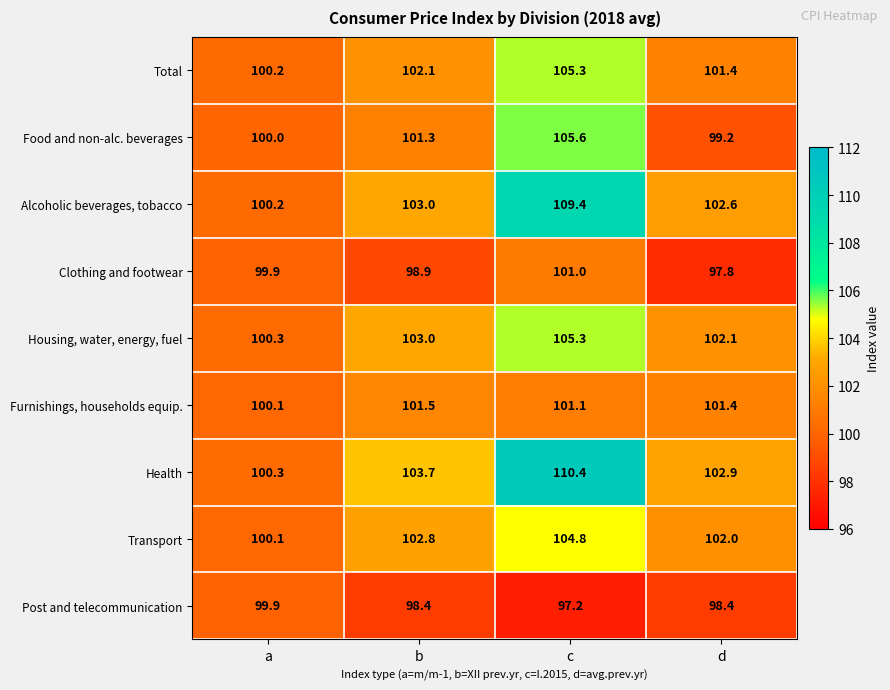

The Post and telecommunication series shows 98.4 at d. True or false?

True